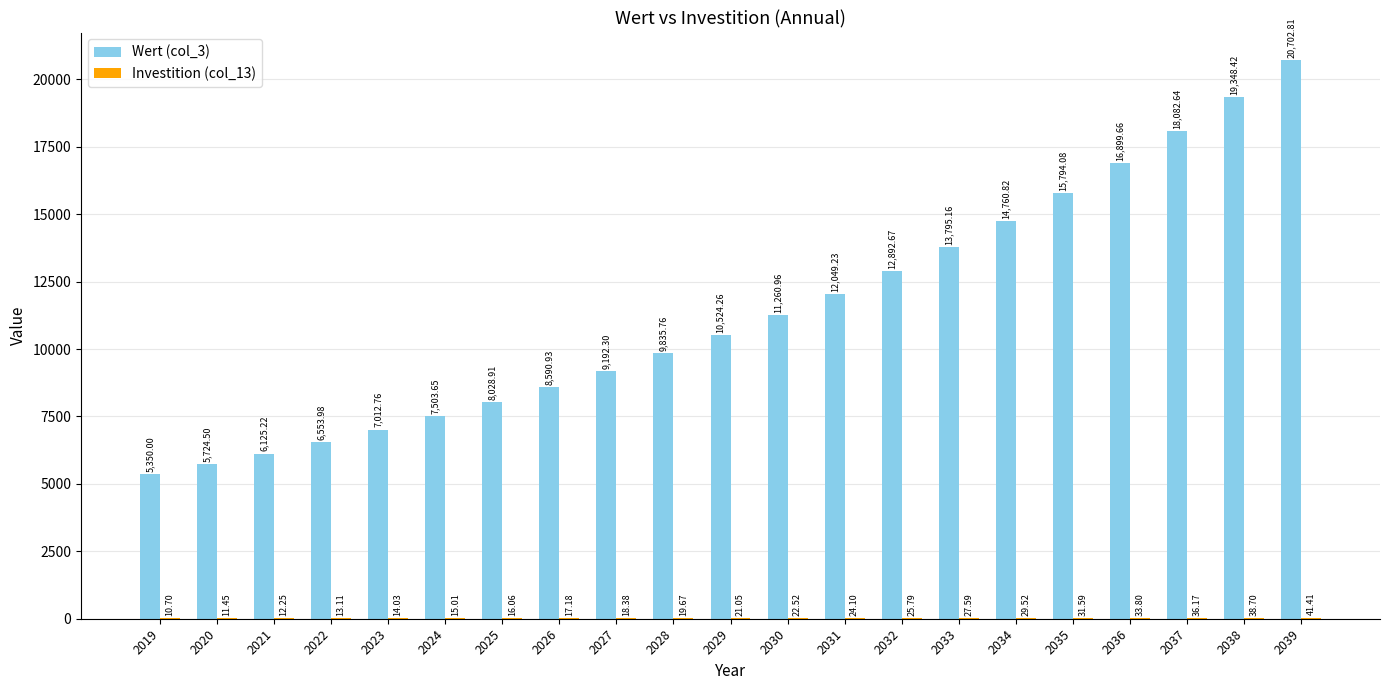

How many distinct data groups are displayed?

2